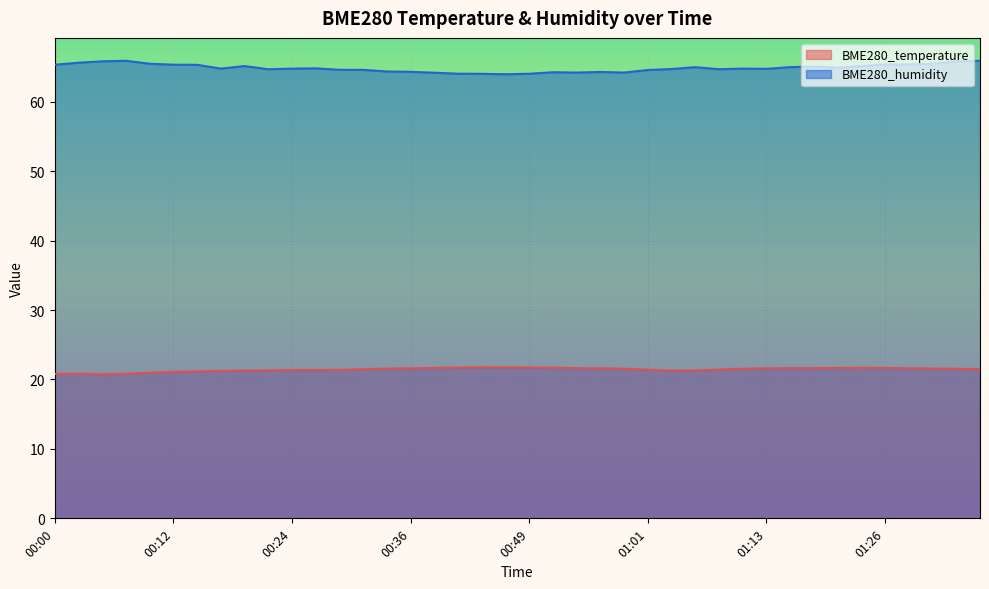

Where is the first local maximum for BME280_temperature?

00:02